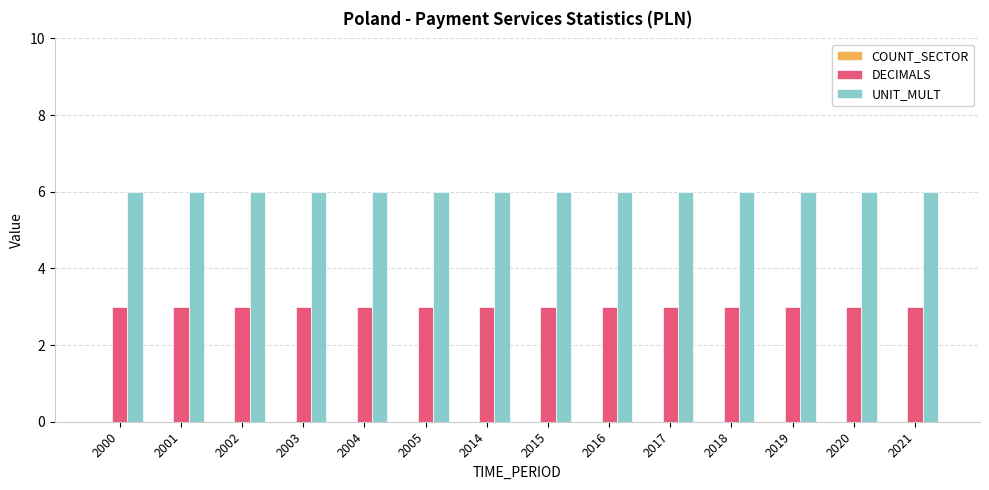

The value of DECIMALS at 2019 is 5. True or false?

False